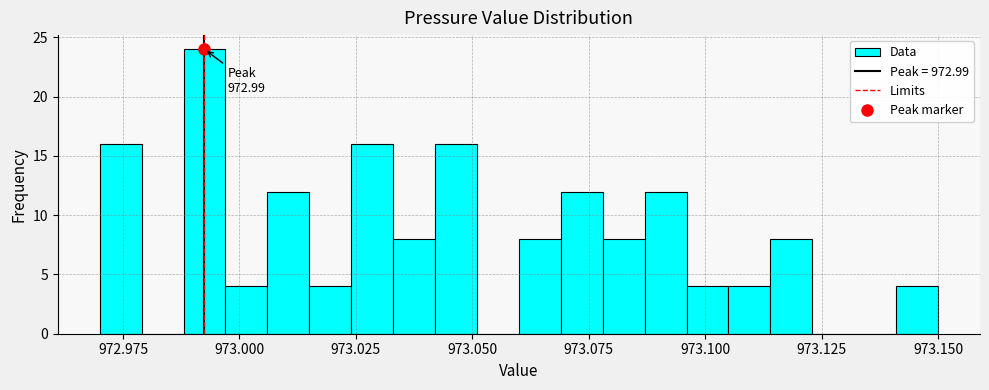

Read against the x-axis, roughly where is the centre of the tallest bar?

972.995